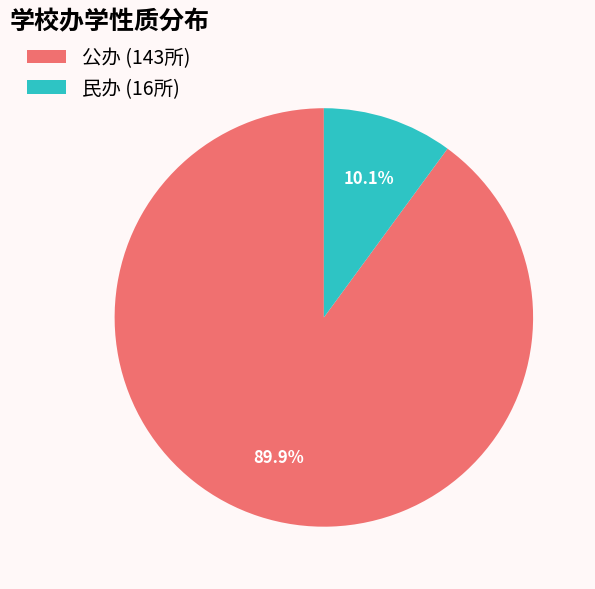

Which category has the biggest portion of the pie?

公办